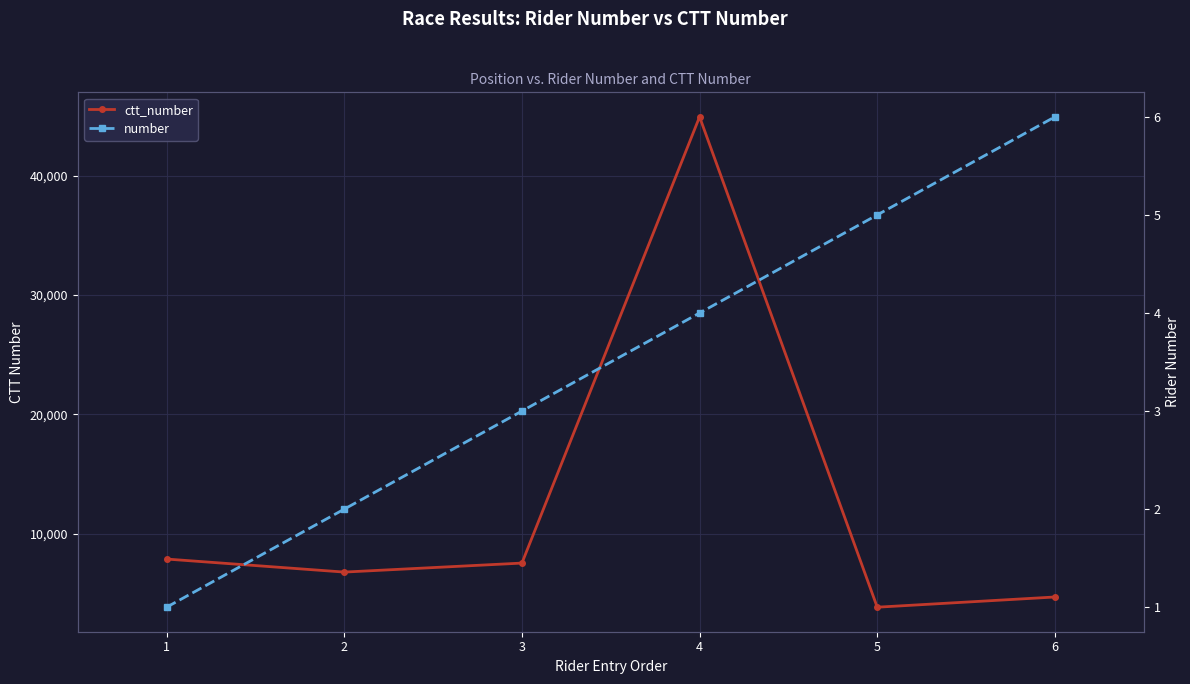

What is the difference between the number values at 5 and 3?

2